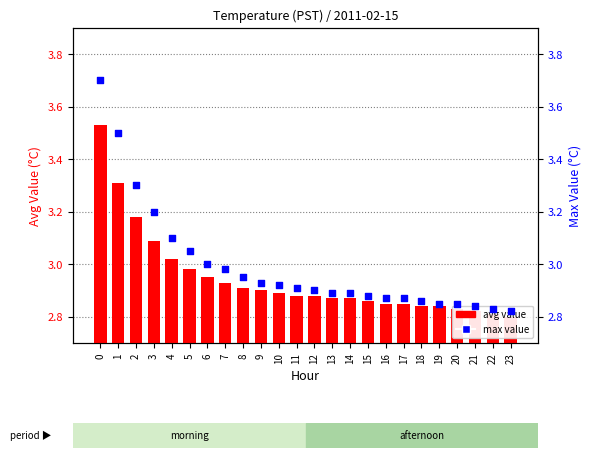

What are all the series names shown in the legend?

avg value, max value